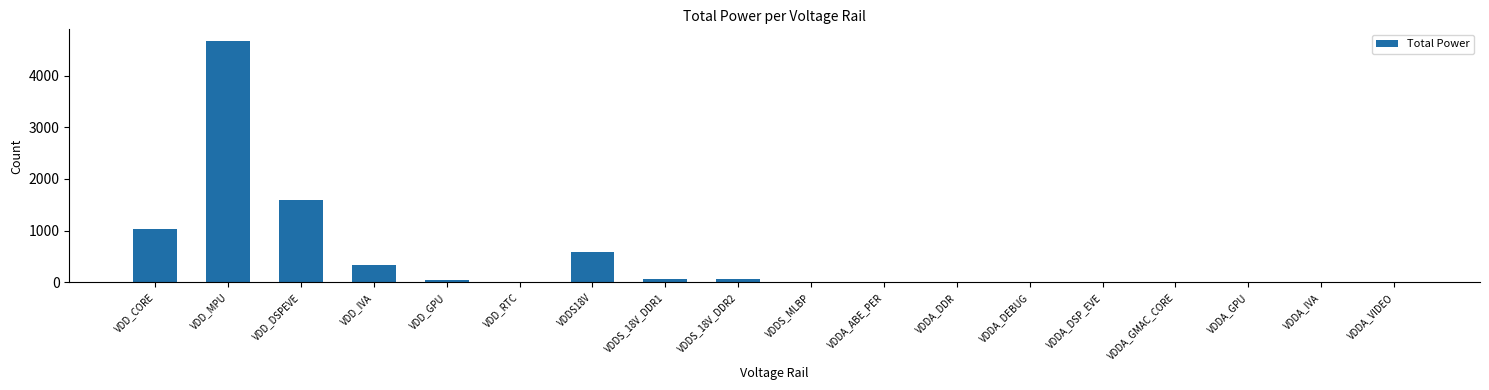

What is the sum of the values at VDD_RTC and VDD_IVA?

330.8